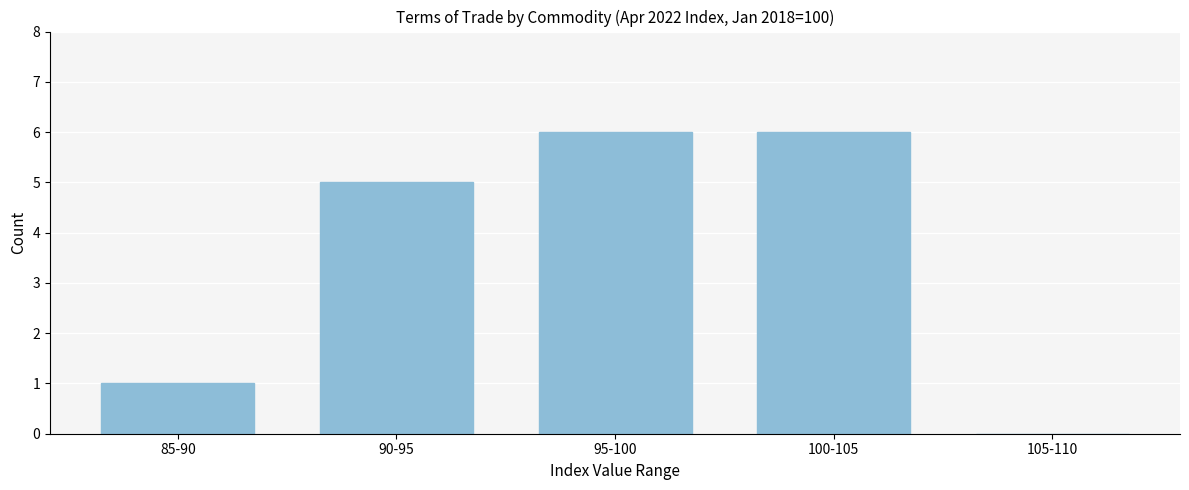

Reading left to right, extract all data points from this chart.

85-90=1	90-95=5	95-100=6	100-105=6	105-110=0